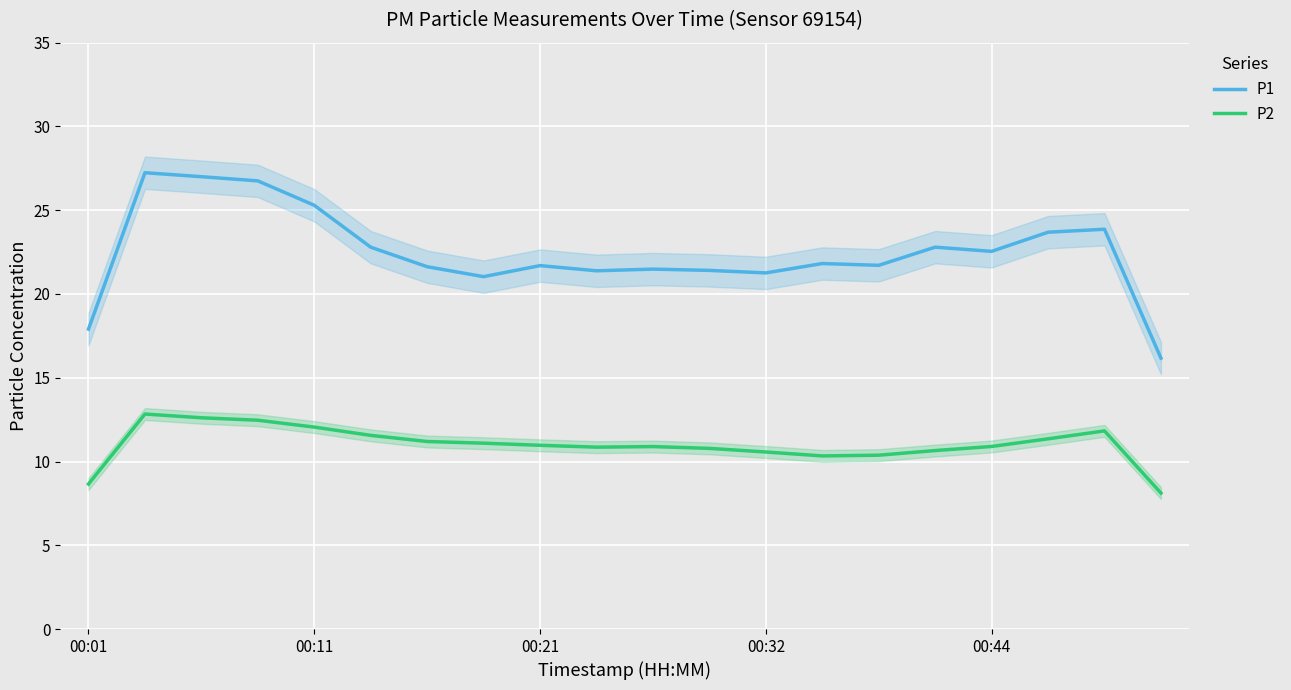

Is the value of P2 at 00:01 greater than the value of P1 at 17?

No